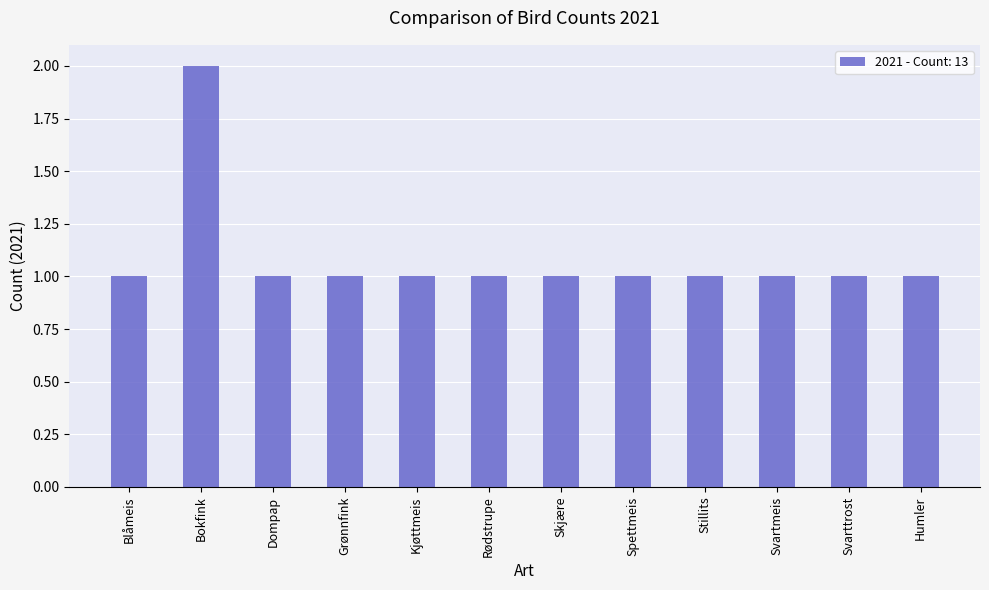

What is the label of the 7th bar from the left?

Skjære